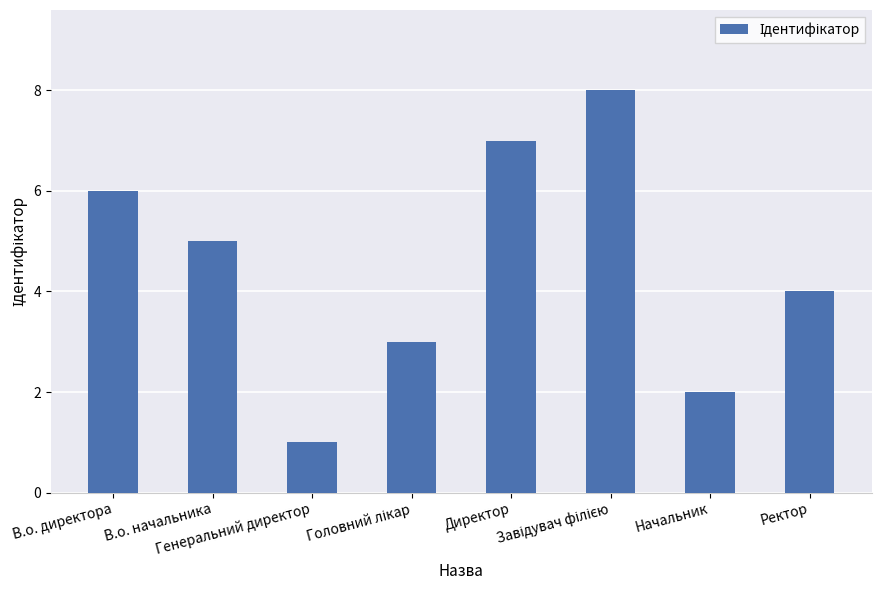

Reading left to right, list all the values displayed in this chart.

6	5	1	3	7	8	2	4